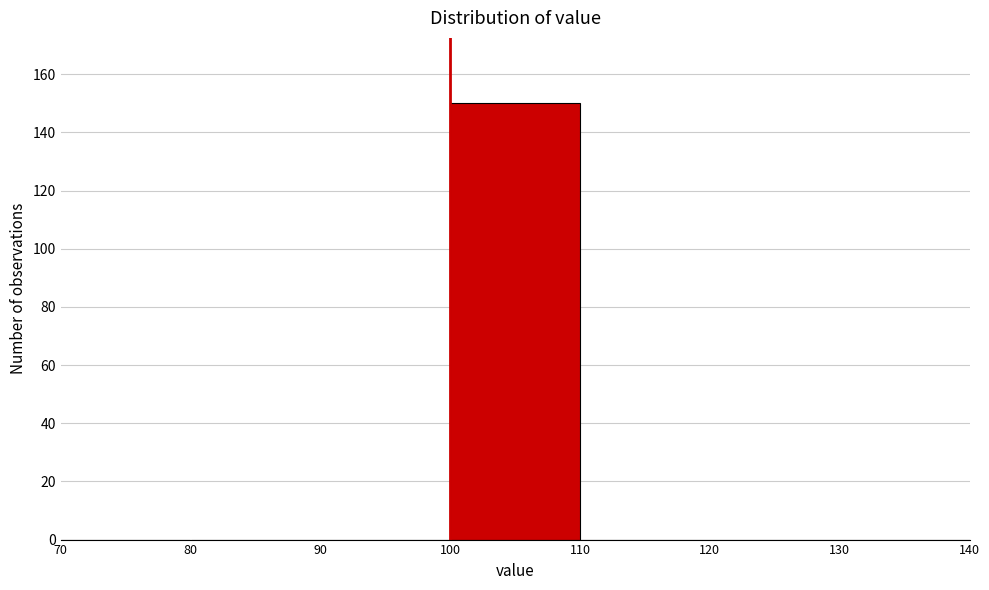

Reading left to right, transcribe this chart: for each bar, give the range it covers on the x-axis and its height. The values are not printed on the chart, so give them approximately, as read against the axis.

70 to 80: 0
80 to 90: 0
90 to 100: 0
100 to 110: 150
110 to 120: 0
120 to 130: 0
130 to 140: 0